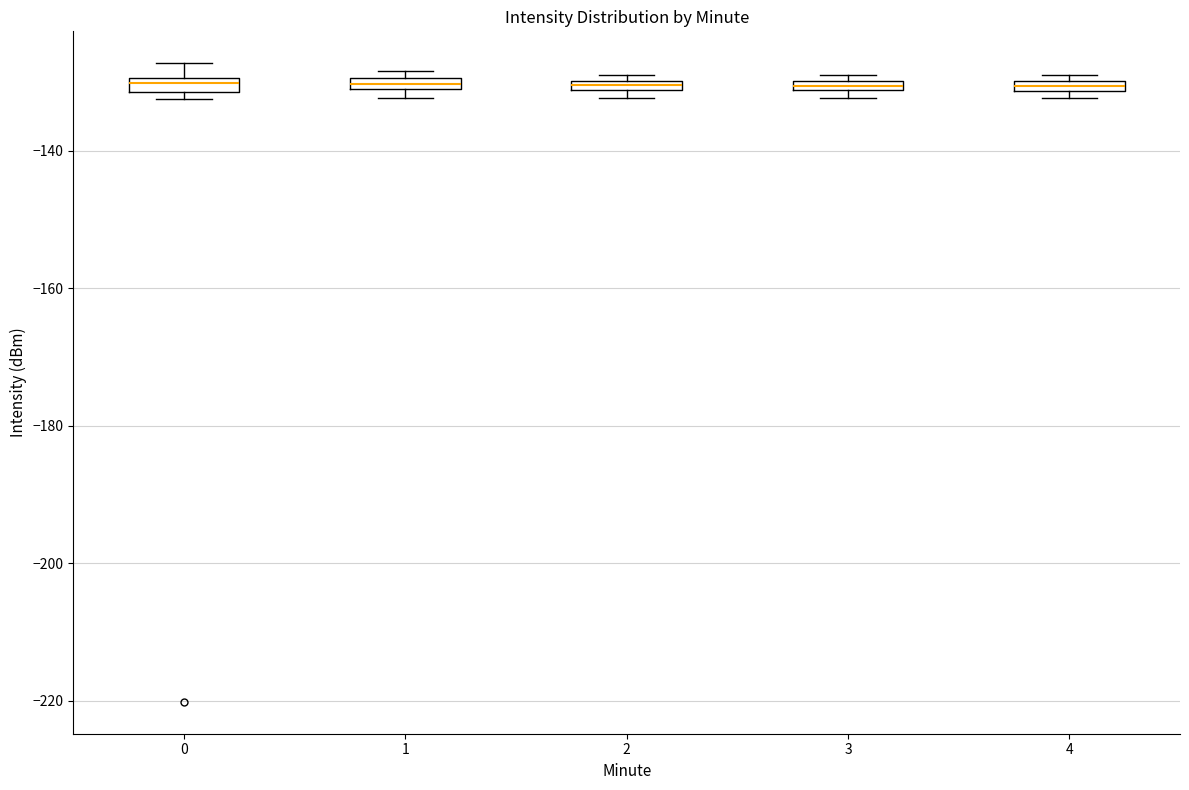

Where is the lower edge of the box at x = 2 on the y-axis? The values are not printed on the chart, so give them approximately, as read against the axis.

-132